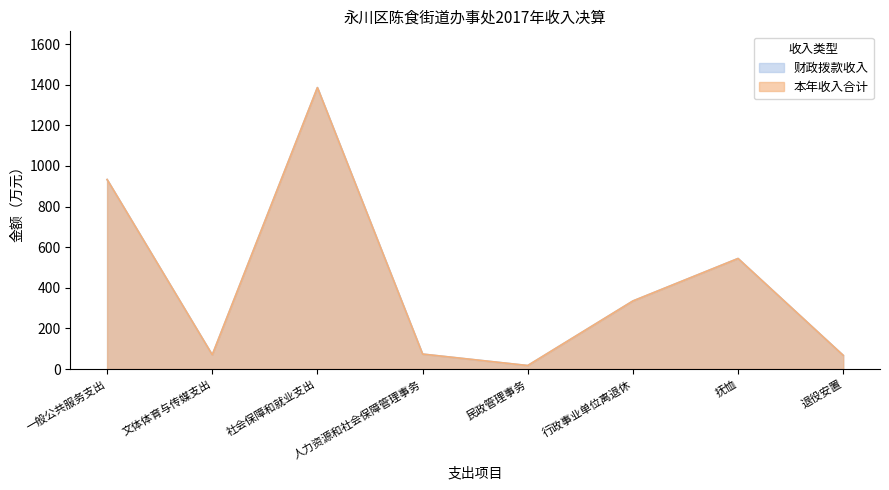

What is the difference between the maximum and second lowest values in the 本年收入合计 series?

1318.1